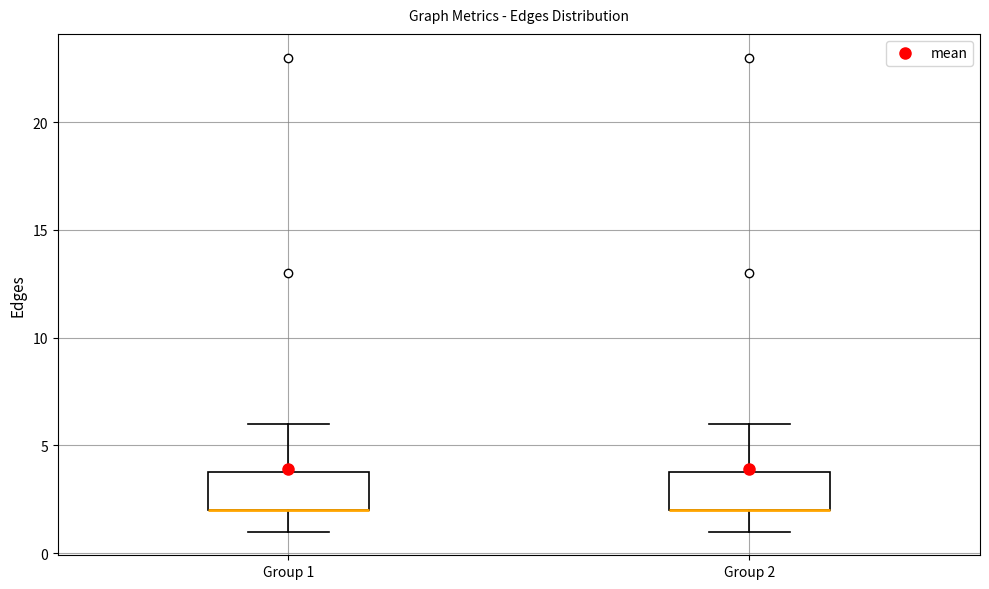

Reading left to right, transcribe this box plot: for each box, give where its median line is, the range the box spans, and where its two whiskers end, as read against the y-axis. The values are not printed on the chart, so give them approximately, as read against the axis.

Group 1: median 2 (drawn on the box's lower edge), box 2 to 4, whiskers 1 to 6
Group 2: median 2 (drawn on the box's lower edge), box 2 to 4, whiskers 1 to 6